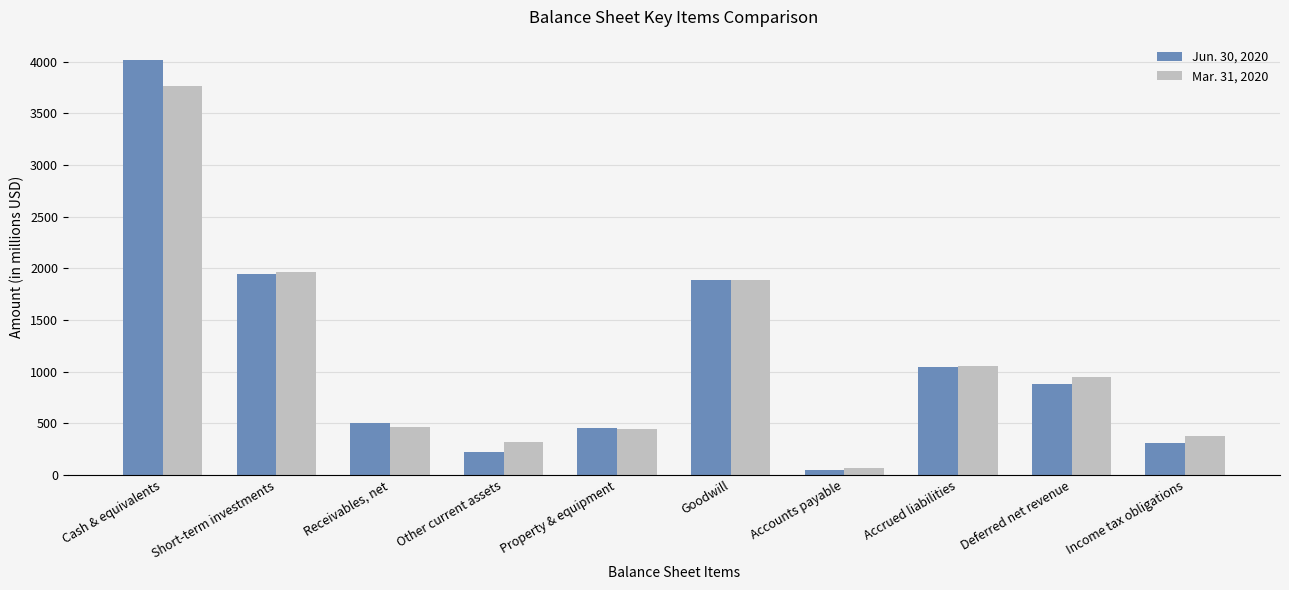

What is the total value across all series at Other current assets?

544